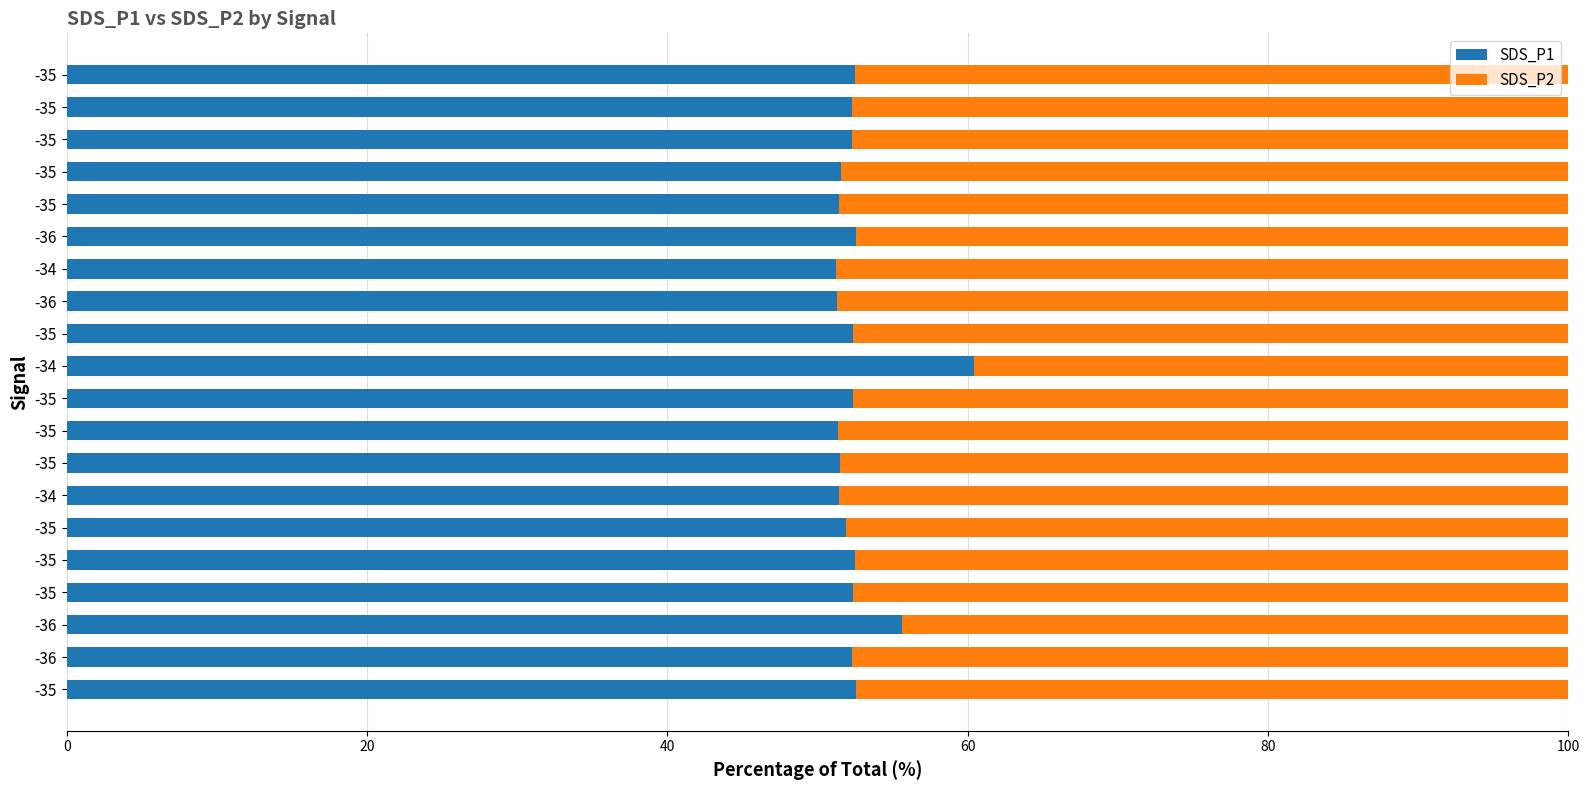

What are all the series names shown in the legend?

SDS_P1, SDS_P2